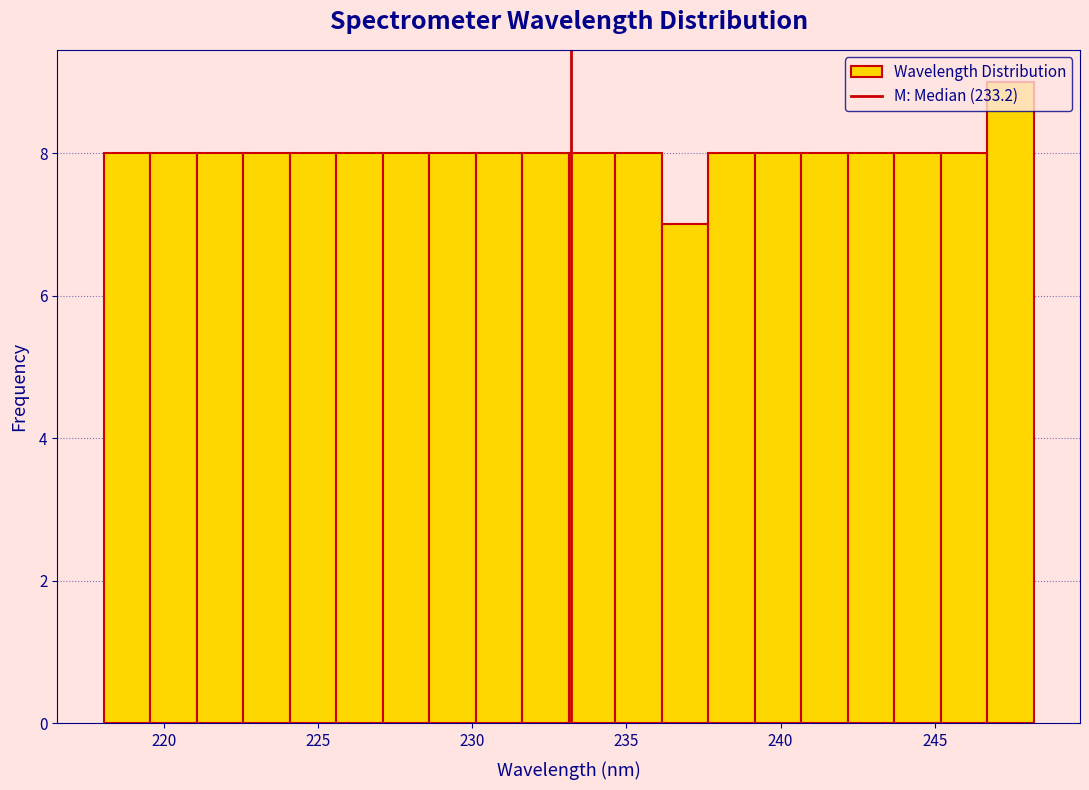

Around what value on the x-axis is the tallest bar? Give the approximate position of its centre, as read against the axis.

247.5